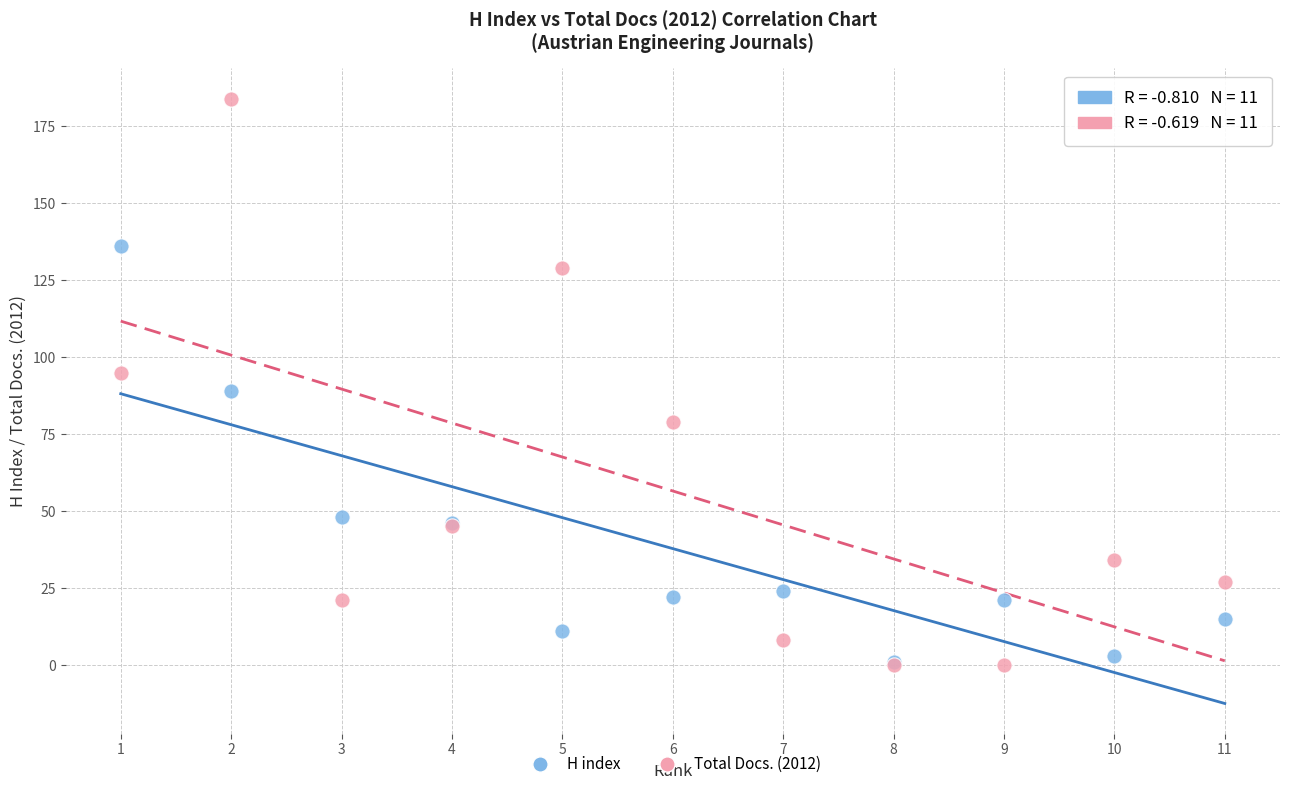

In the H index series, what Y value is closest to 68?

48